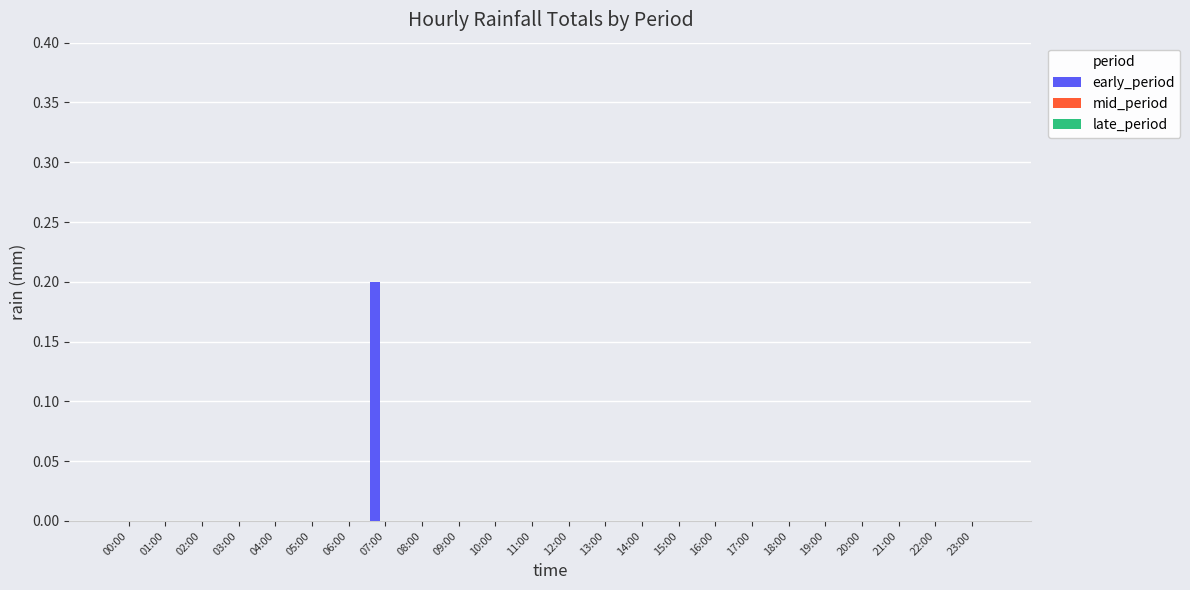

Does the chart contain stacked bars?

No